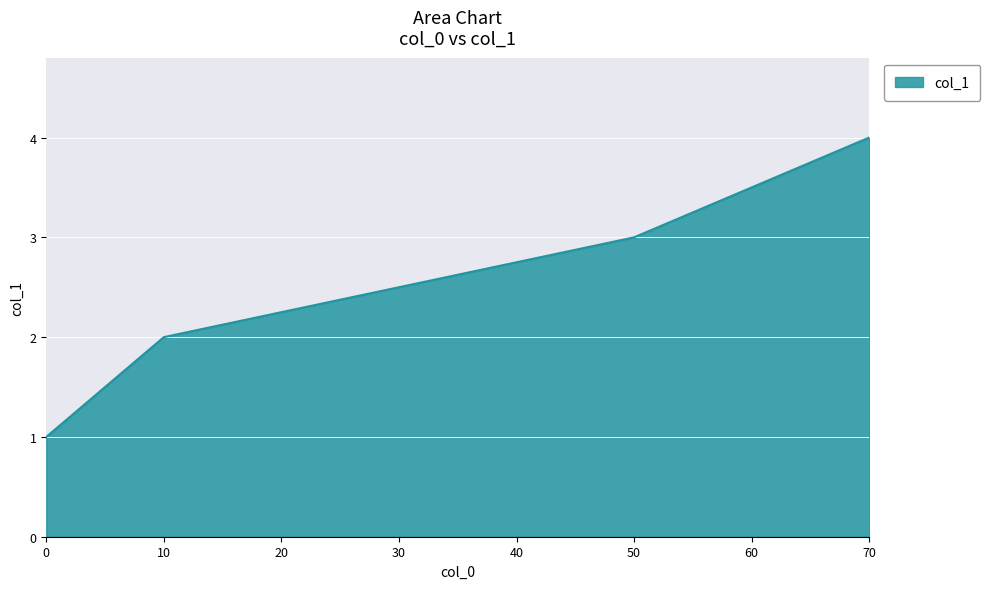

Which category has the highest value across all series?

70